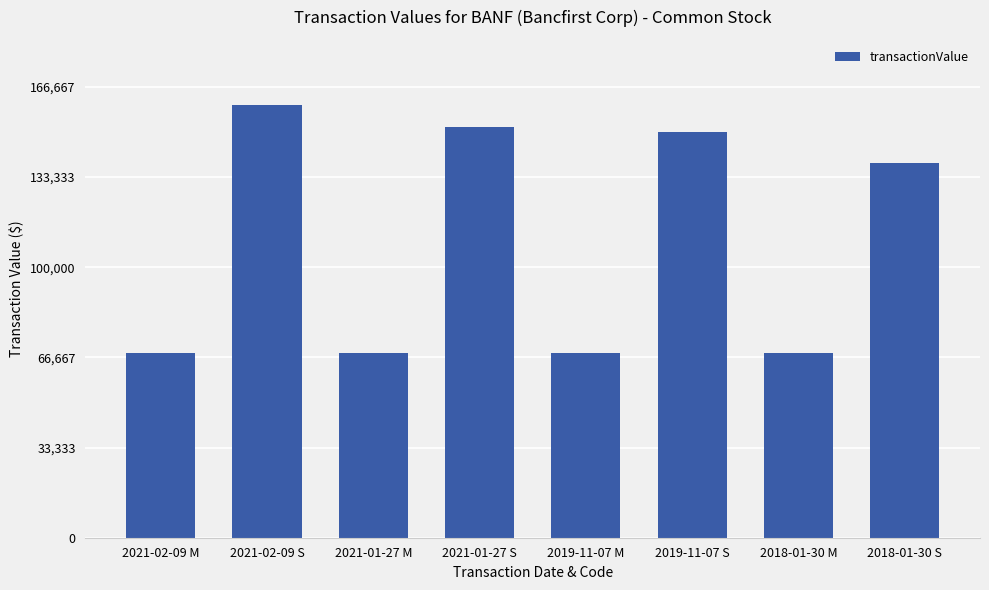

Reading left to right, transcribe all the data shown in this chart.

2021-02-09 M=68250	2021-02-09 S=160000	2021-01-27 M=68250	2021-01-27 S=151700	2019-11-07 M=68250	2019-11-07 S=150000	2018-01-30 M=68250	2018-01-30 S=138515